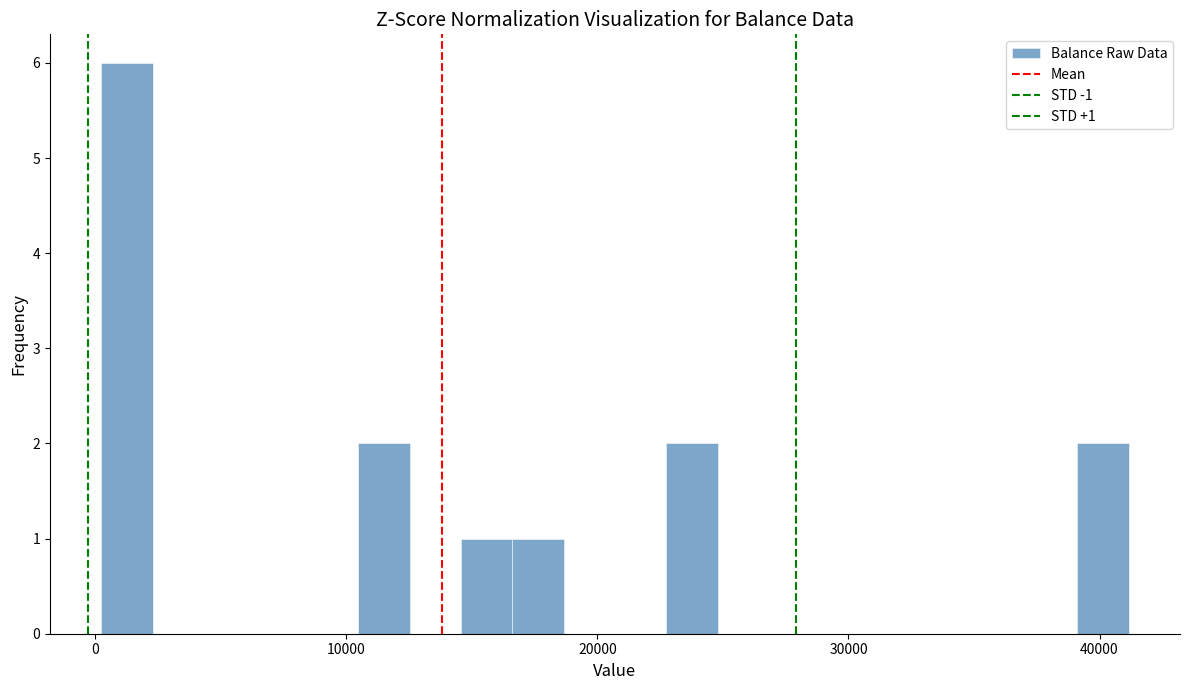

Read against the x-axis, roughly where is the centre of the tallest bar?

1000